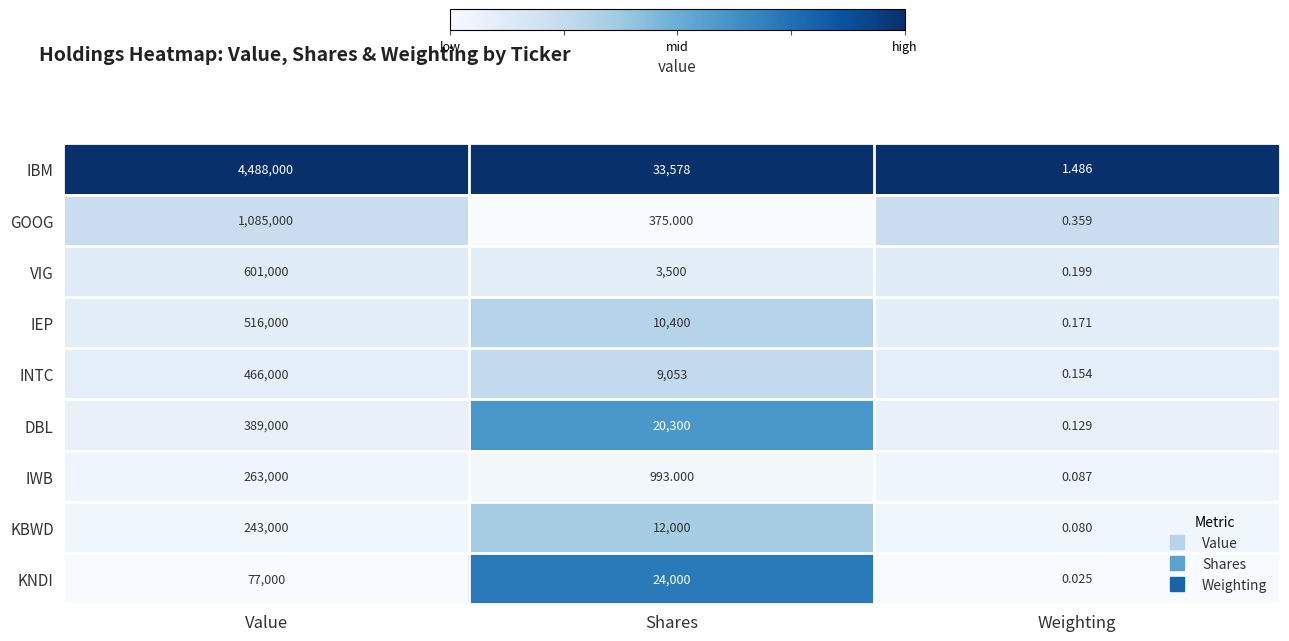

Which series has the widest spread of values?

IBM